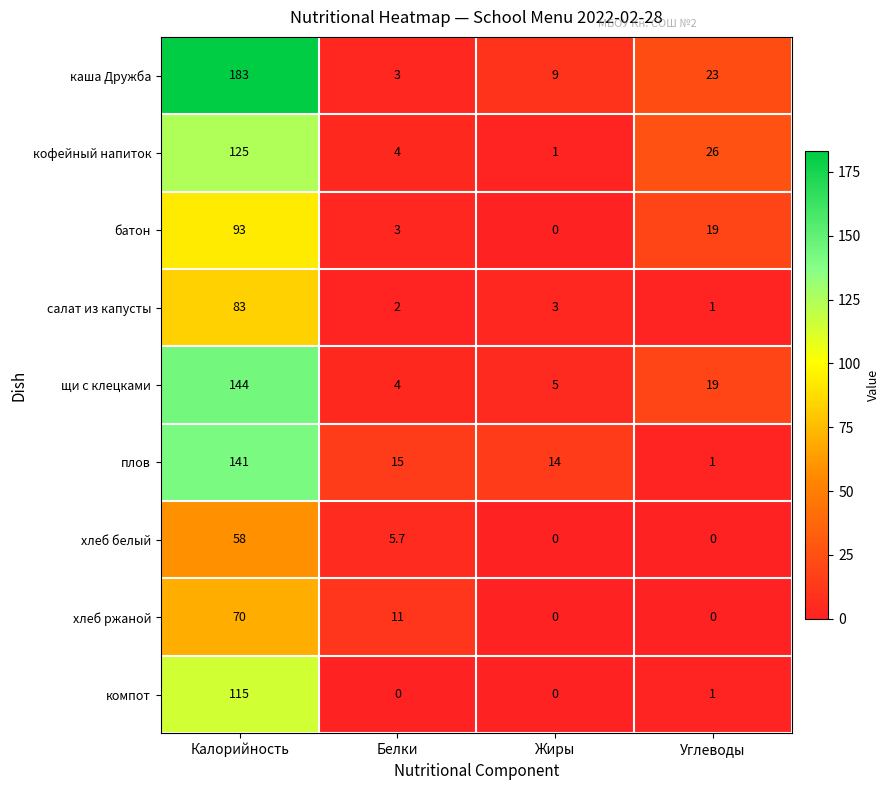

The value of щи с клецками at Белки is 0.9. True or false?

False